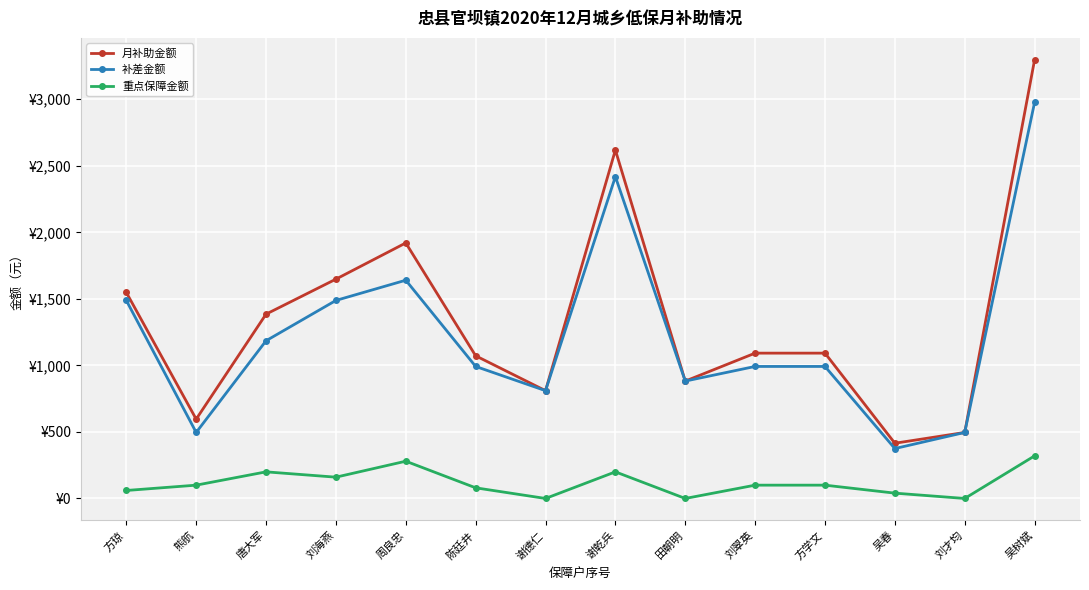

Rank the series by their maximum value, from highest to lowest.

月补助金额, 补差金额, 重点保障金额